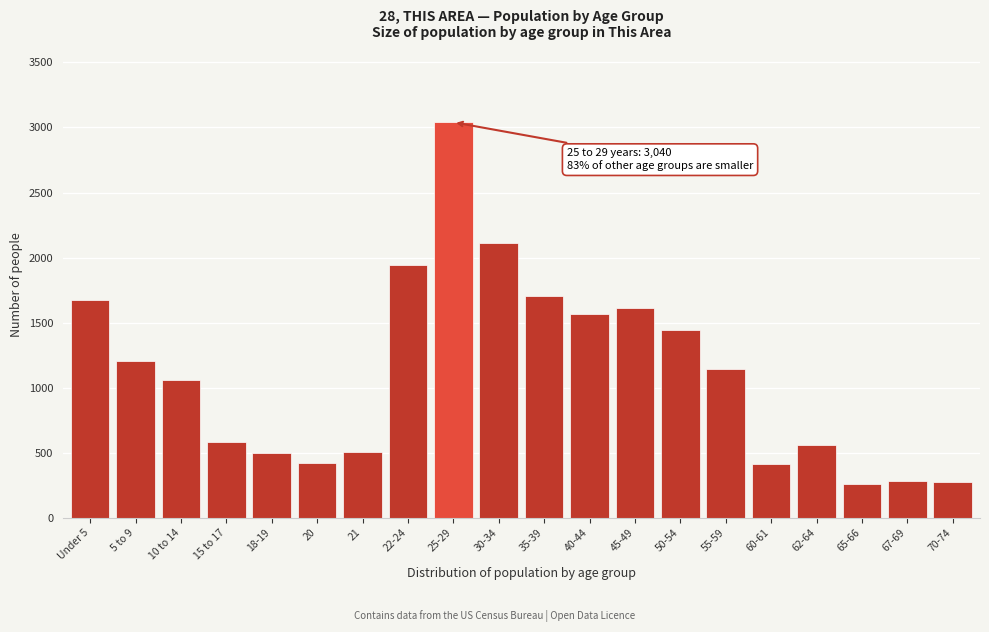

What is the maximum value shown in the chart?

3040